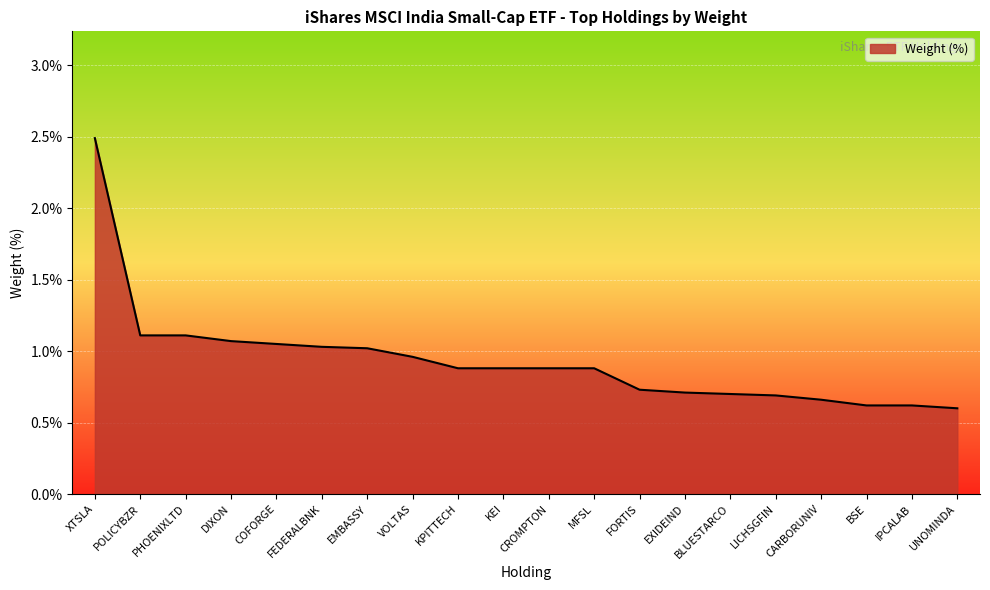

Between FEDERALBNK and MFSL, which is larger?

FEDERALBNK